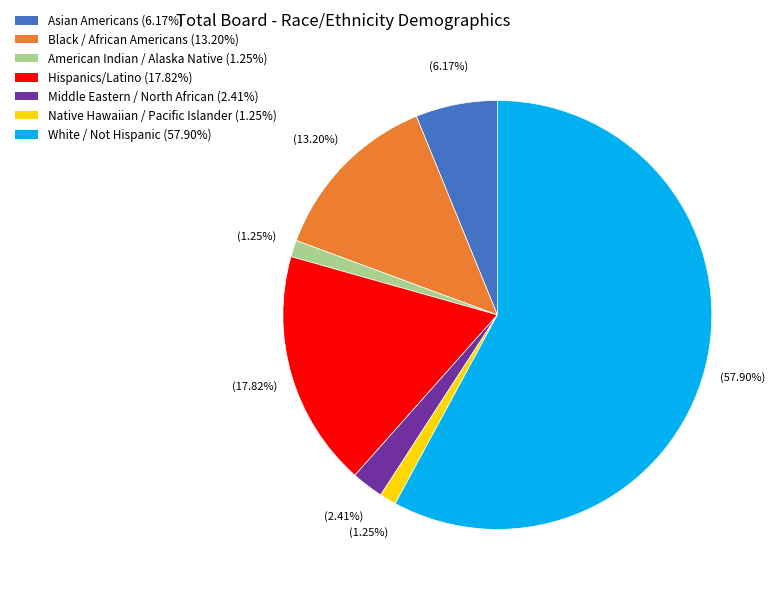

To the nearest percent, what percentage of the pie is Asian Americans?

6%